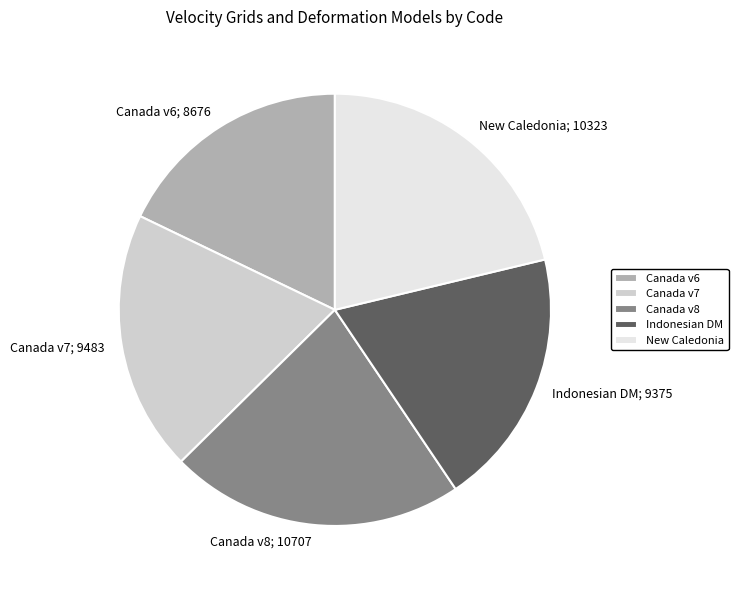

How many slices are in this pie chart?

5